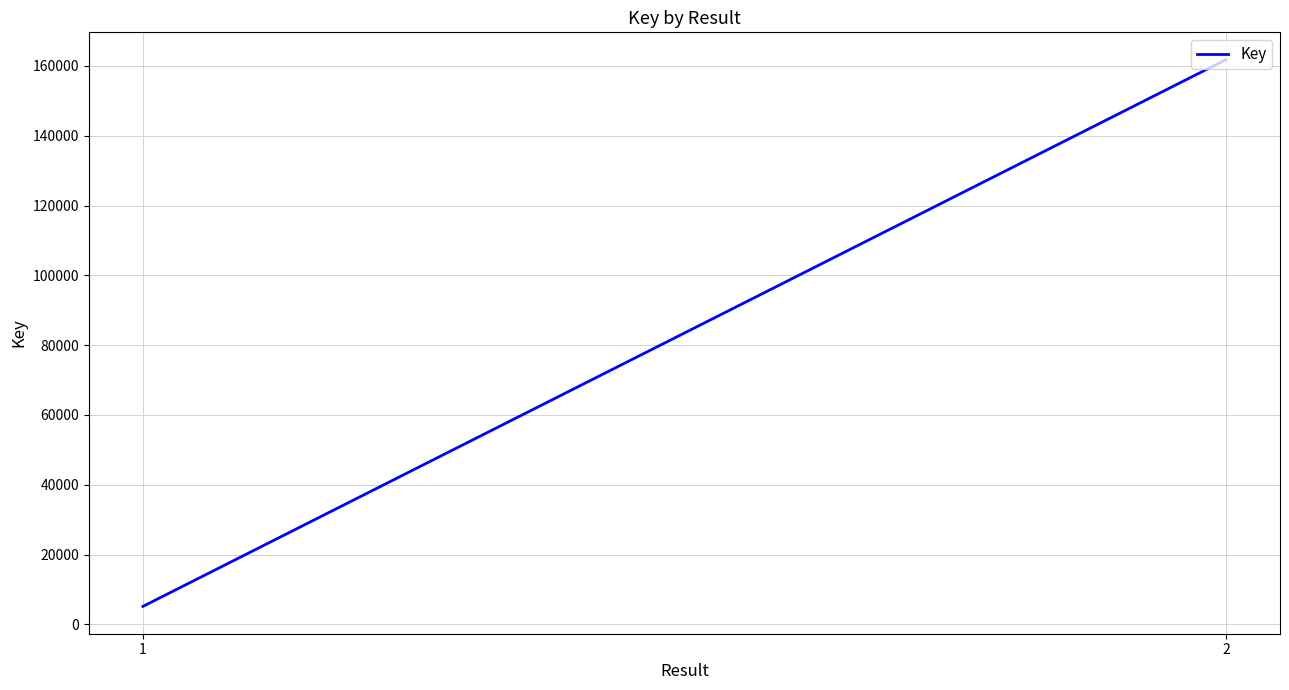

Which has a higher value, 2 or 1?

2